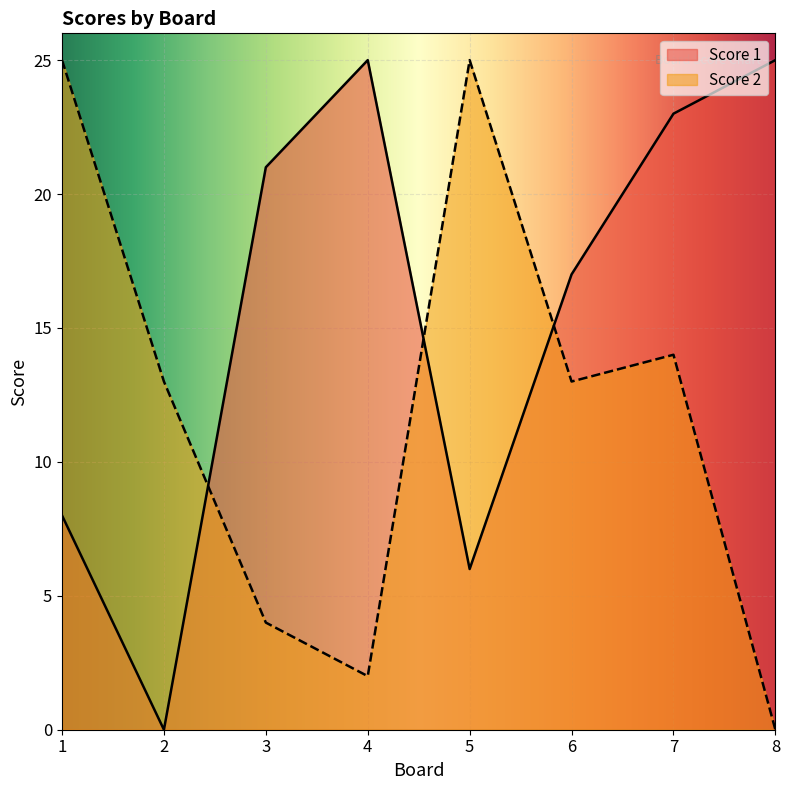

How many lines are shown in the chart?

2